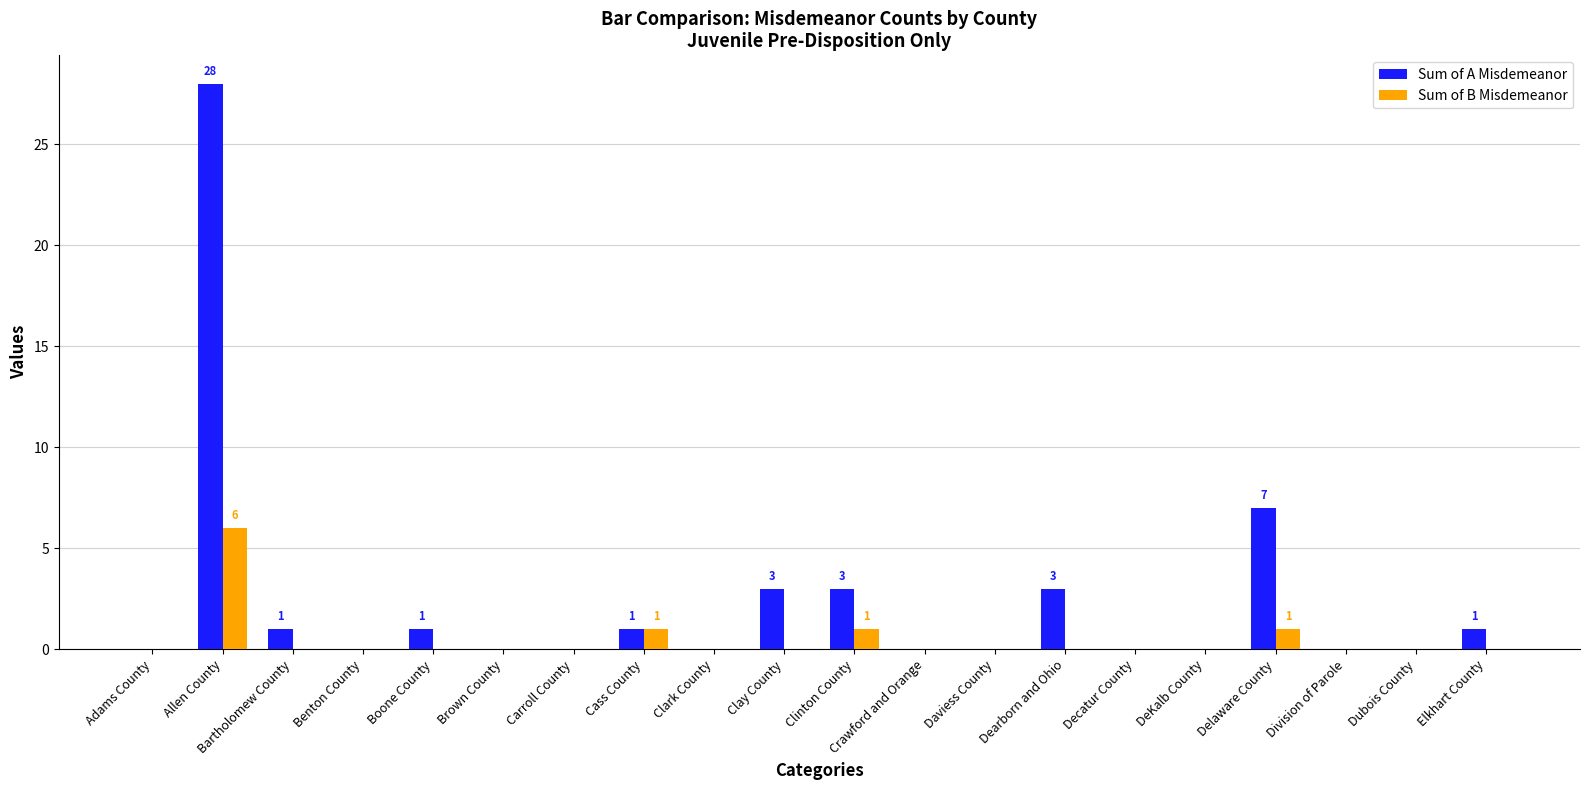

What is the highest value of the Sum of A Misdemeanor series?

28